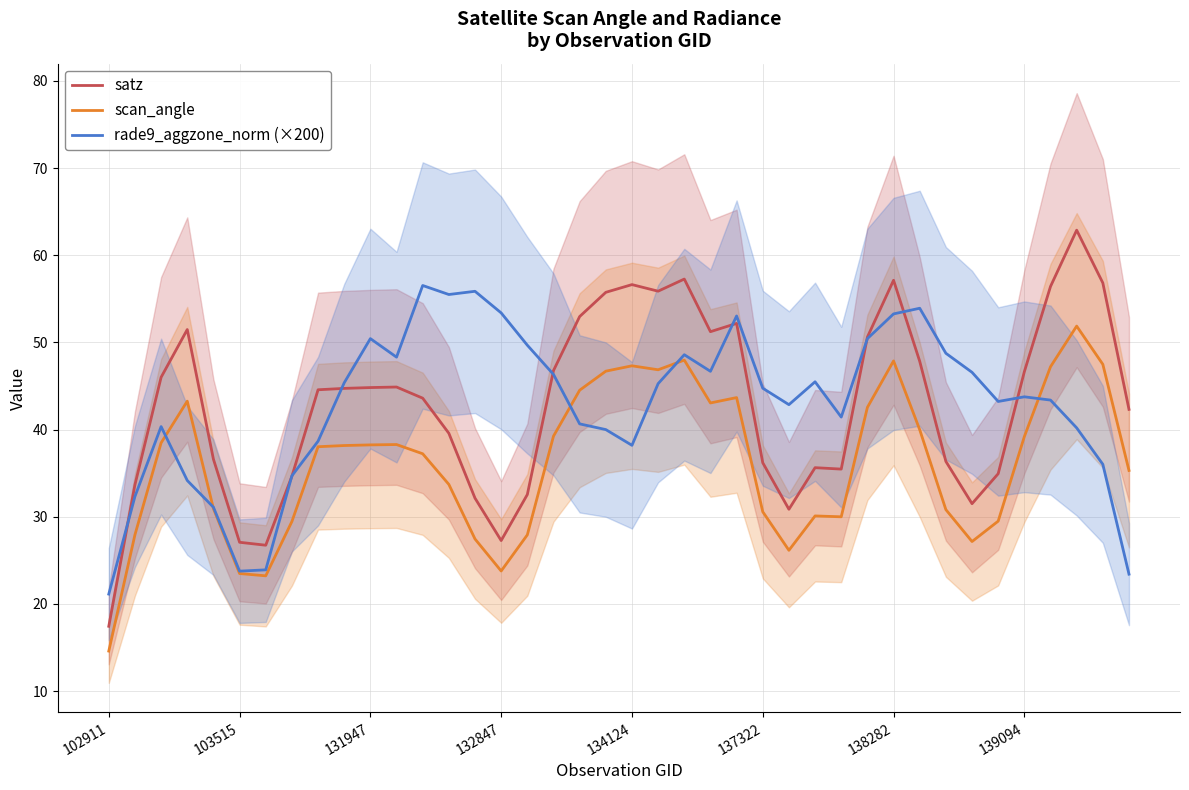

What is the lowest value of the scan_angle series?

14.6